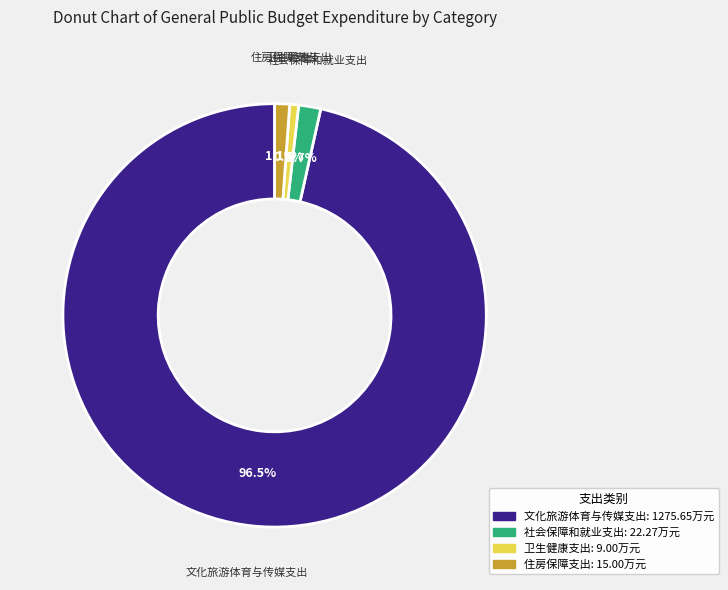

Which slice is the largest?

文化旅游体育与传媒支出